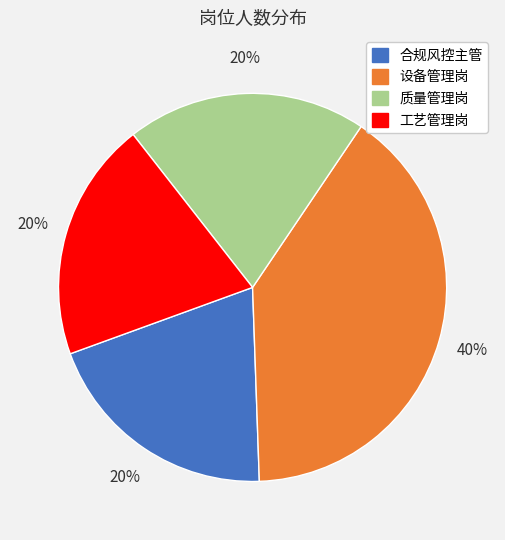

True or false: 合规风控主管 accounts for 20% of the total.

True